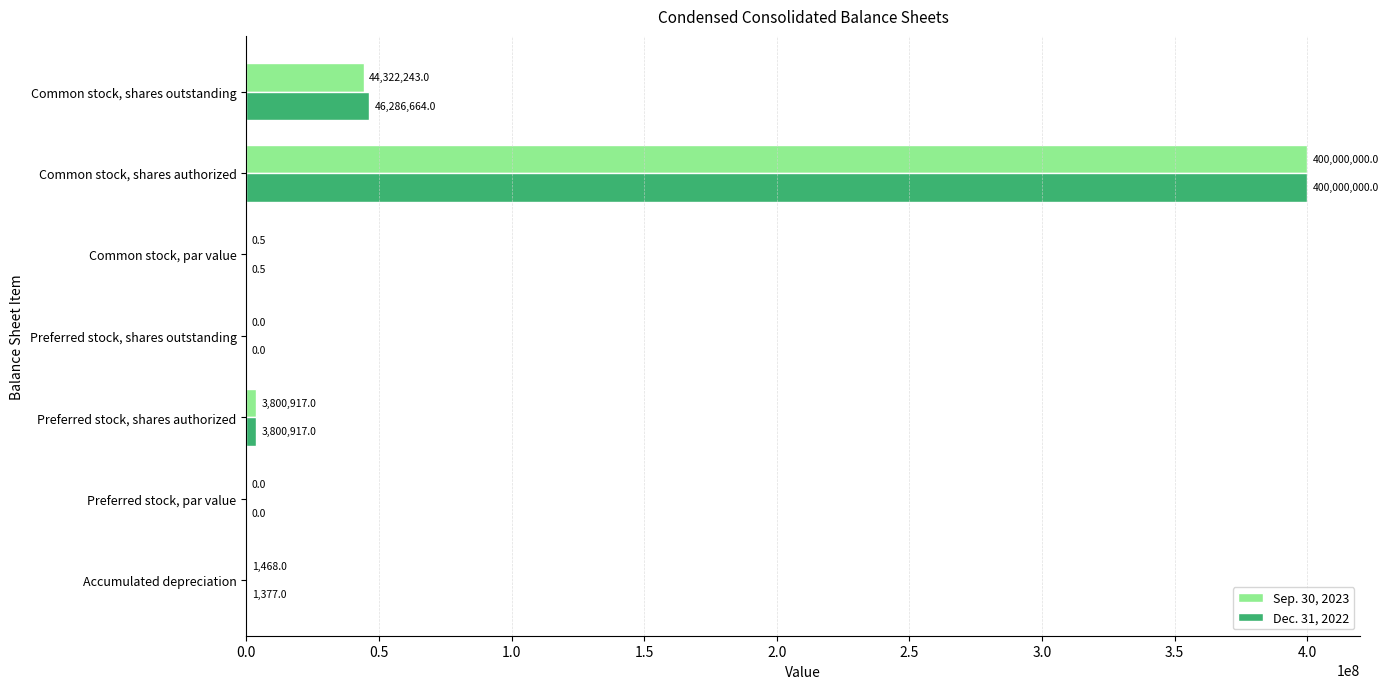

What is the sum of the Sep. 30, 2023 values at Preferred stock, shares outstanding and Preferred stock, shares authorized?

3800917.0